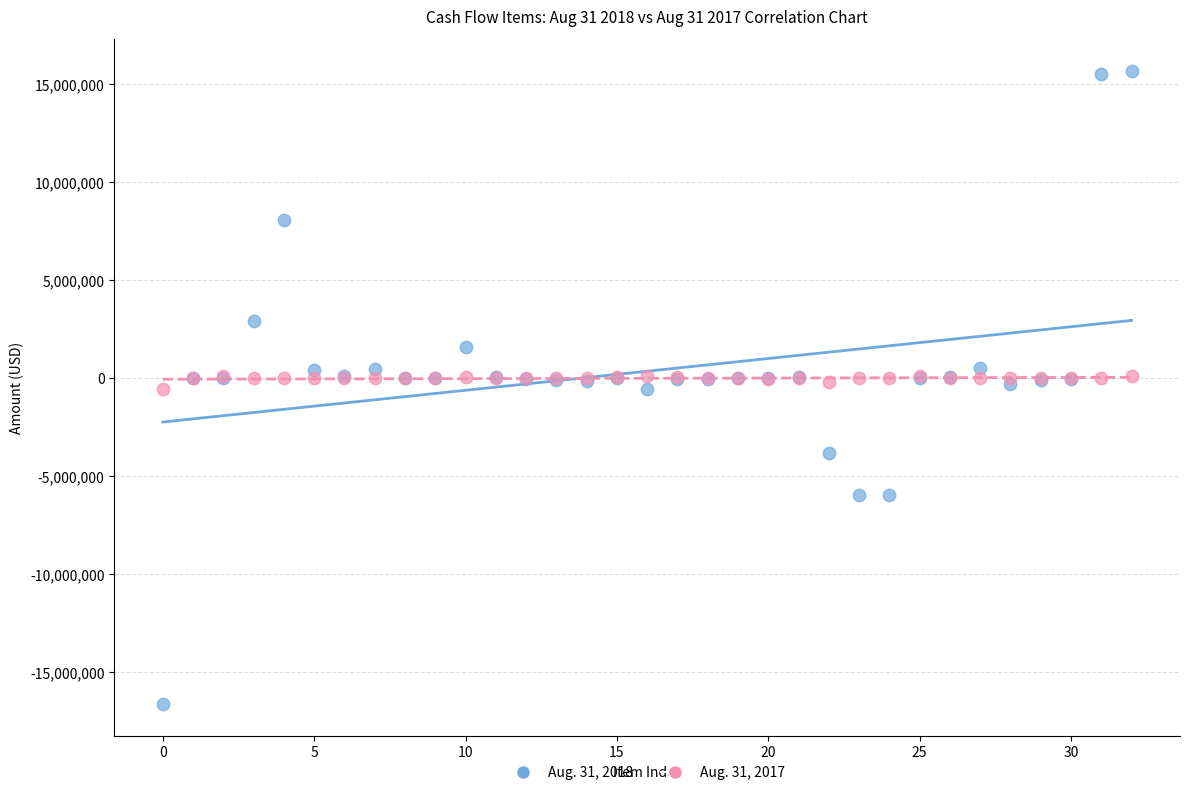

What are all the series names shown in the legend?

Aug. 31, 2018, Aug. 31, 2017